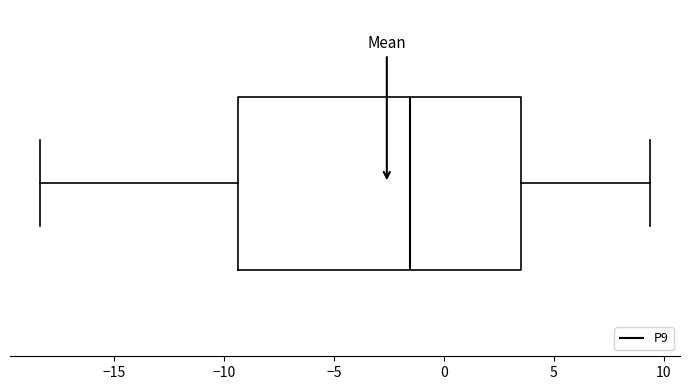

Read this box plot against the x-axis: the position of the median line, the range covered by the box, and the ends of both whiskers. The values are not printed on the chart, so give them approximately, as read against the axis.

median -1.5, box -9.5 to 3.5, whiskers -18.5 to 9.5